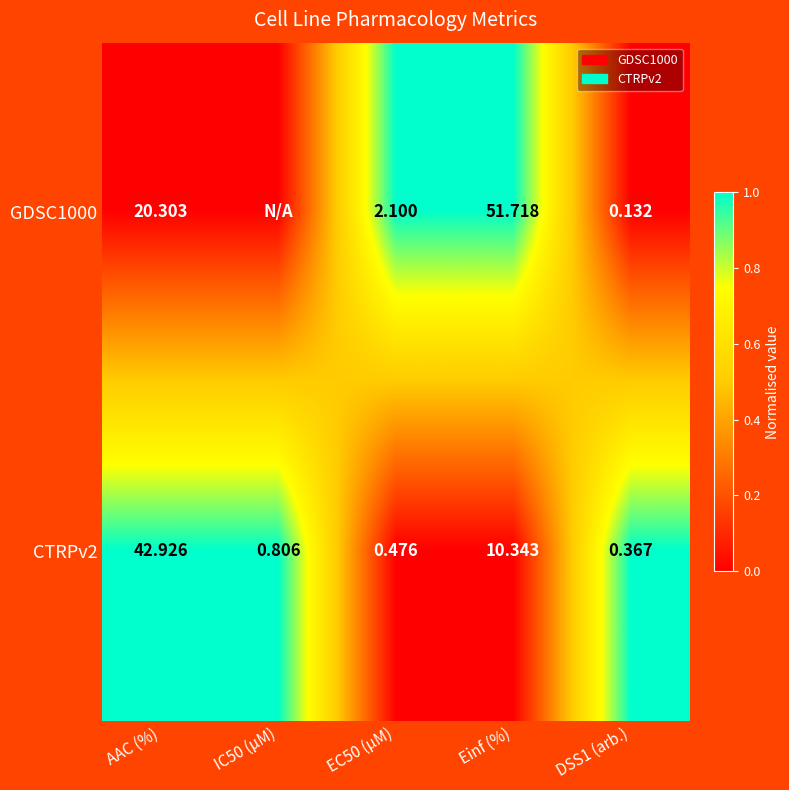

Is it true that GDSC1000 equals 2 at Einf (%)?

False